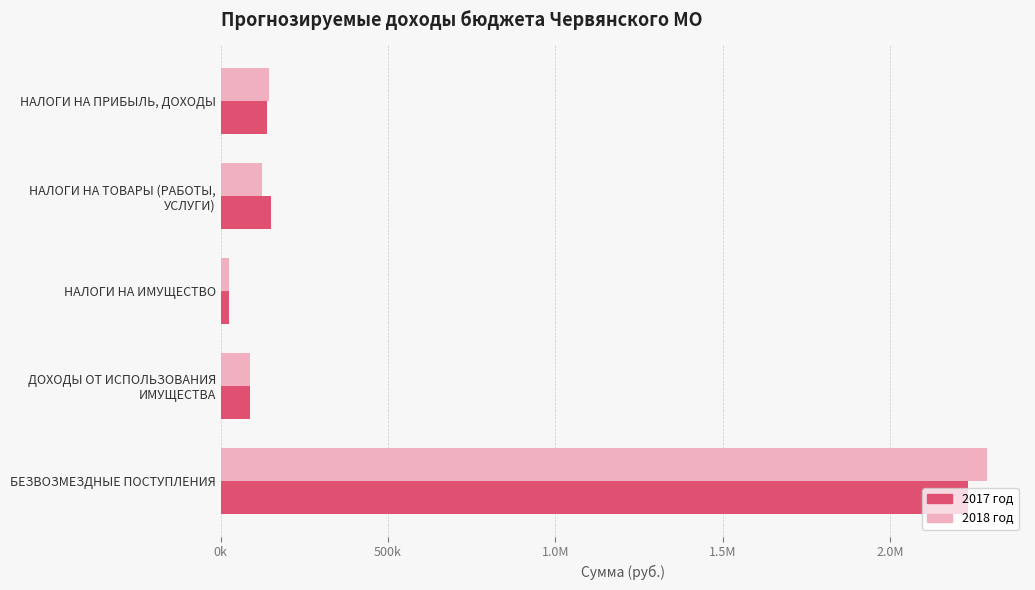

What are all the series names shown in the legend?

2017 год, 2018 год